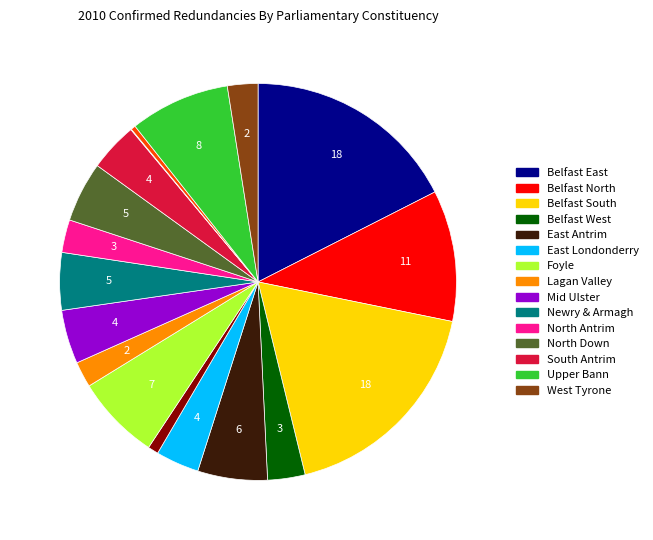

Is there any slice that represents more than half of the pie?

No